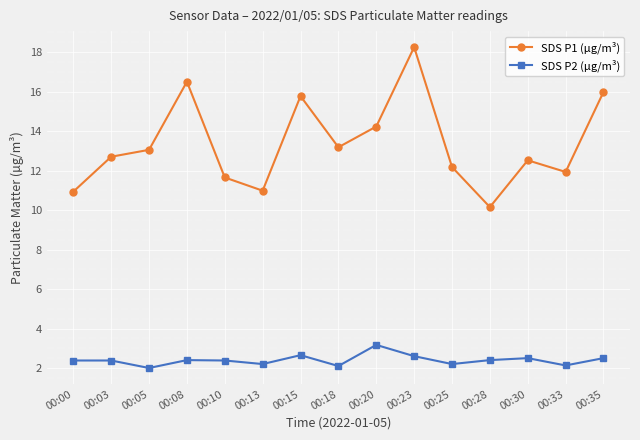

Is the value of SDS P2 (µg/m³) at 00:25 greater than the value of SDS P1 (µg/m³) at 00:20?

No